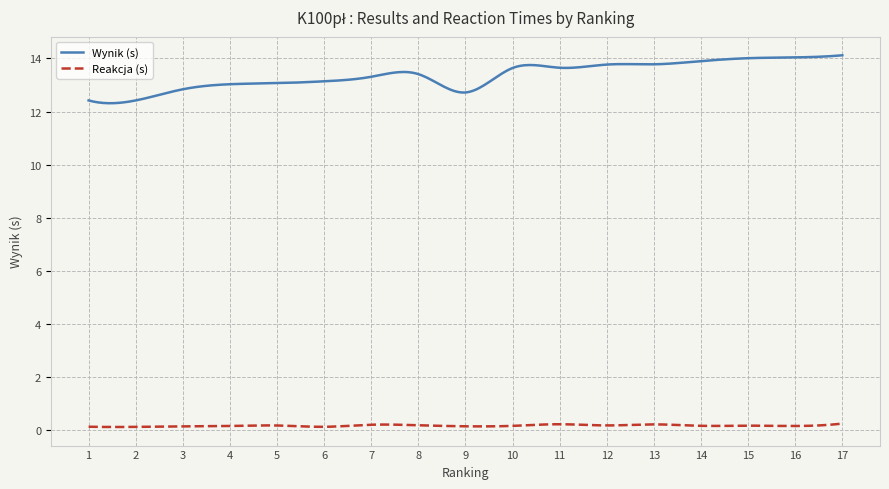

True or false: Reakcja (s) and Wynik (s) intersect in this chart.

False